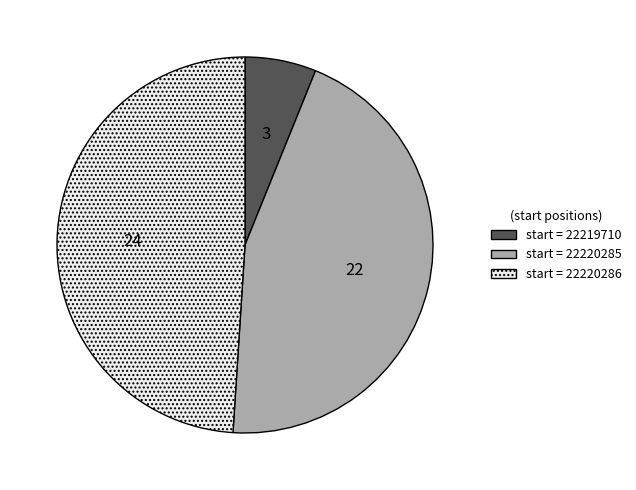

Does any single category account for the majority?

No